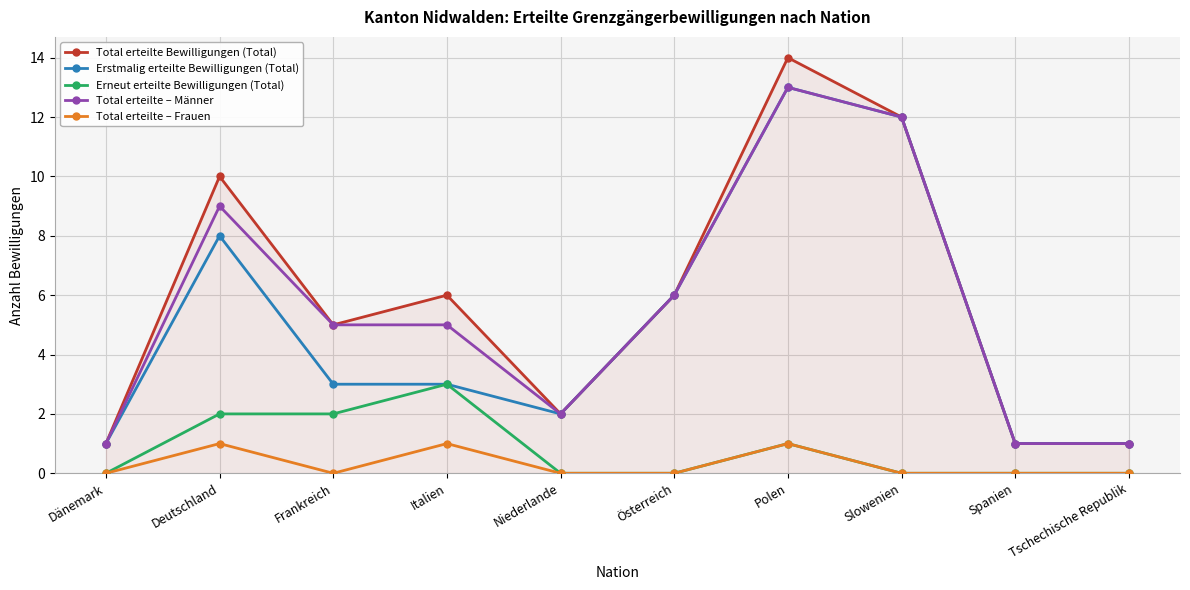

True or false: Erstmalig erteilte Bewilligungen (Total) and Total erteilte – Frauen cross at least once.

False